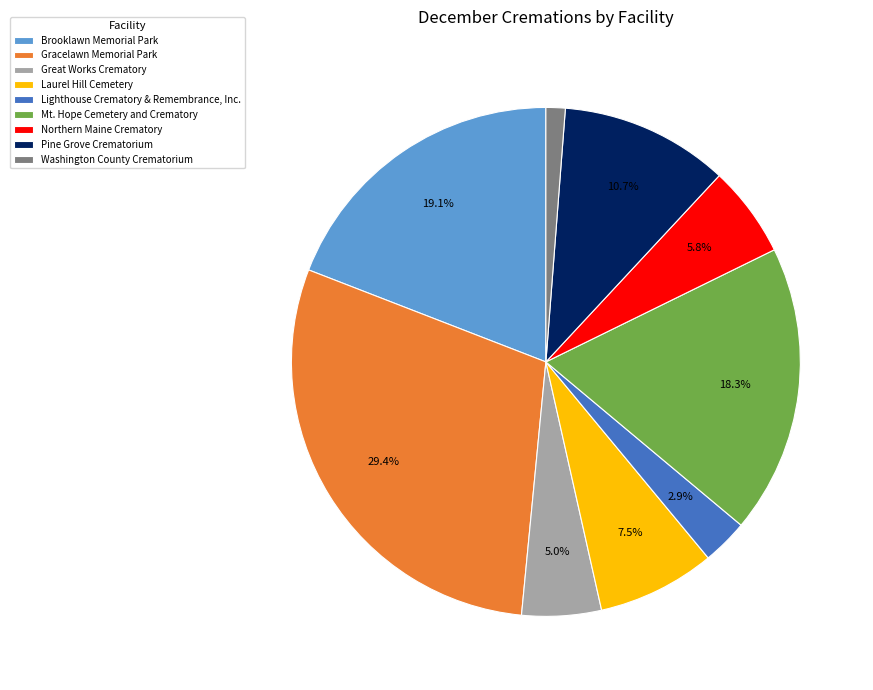

Approximately how many times larger is the value at Gracelawn Memorial Park compared to Mt. Hope Cemetery and Crematory?

1.6